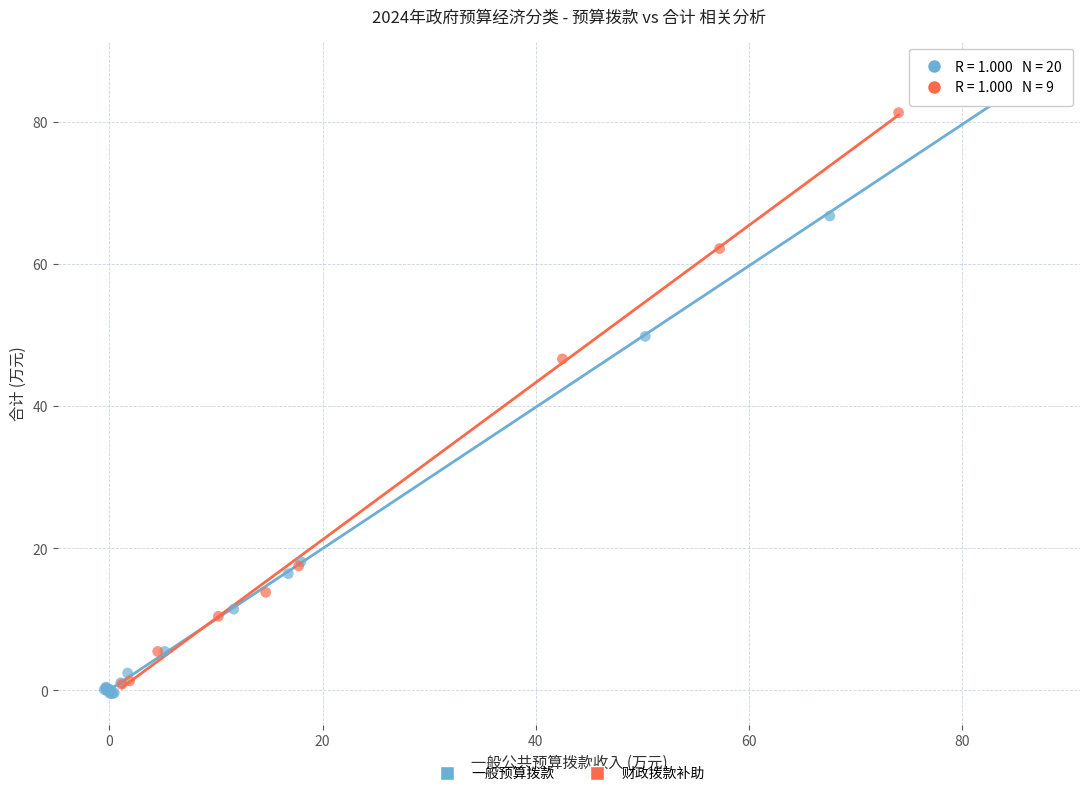

Which series has the widest spread of Y values?

一般预算拨款